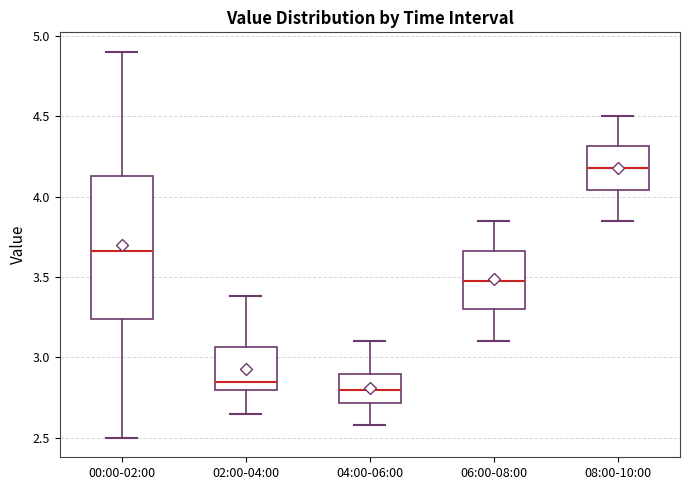

Where is the lower edge of the box for 08:00-10:00 on the y-axis? The values are not printed on the chart, so give them approximately, as read against the axis.

4.05